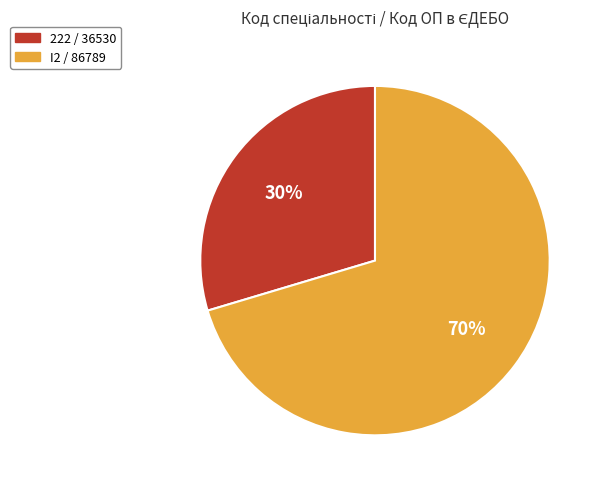

Rank the categories by value from highest to lowest.

I2 / 86789, 222 / 36530